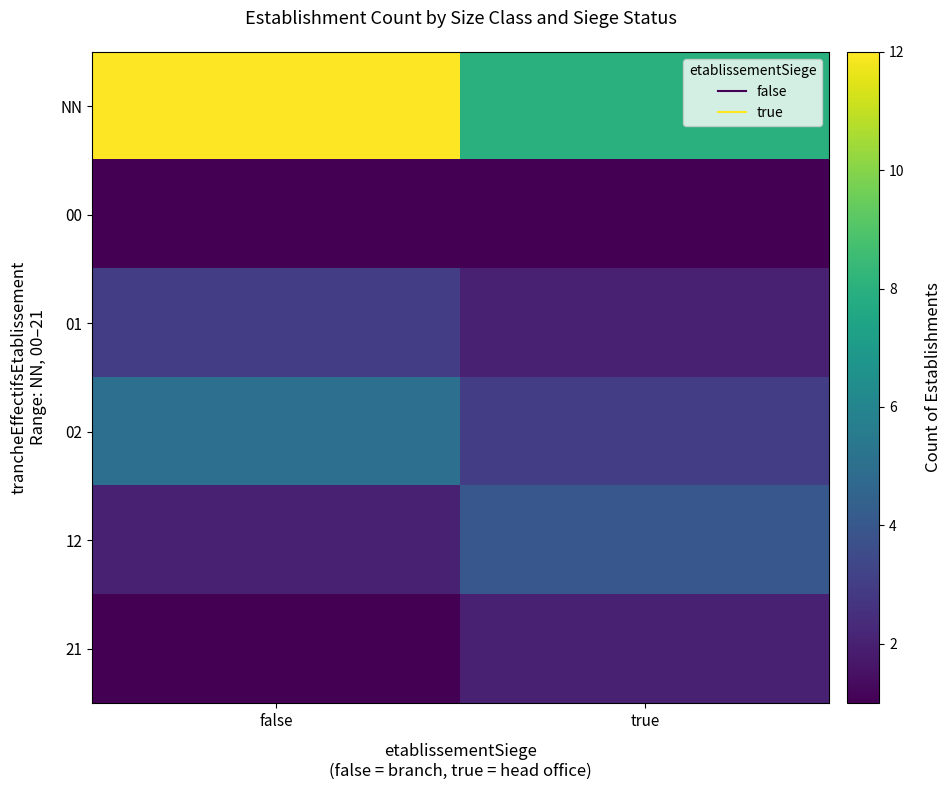

Reading right to left, extract all data points from this chart.

NN: true=8	false=12
00: true=1	false=1
01: true=2	false=3
02: true=3	false=5
12: true=4	false=2
21: true=2	false=1